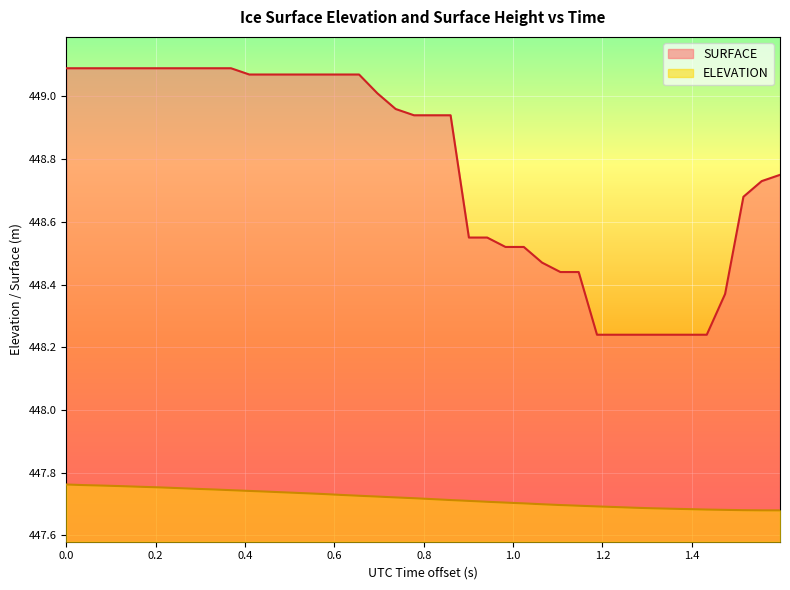

What is the value of the SURFACE point at the 11th from the left?

449.1